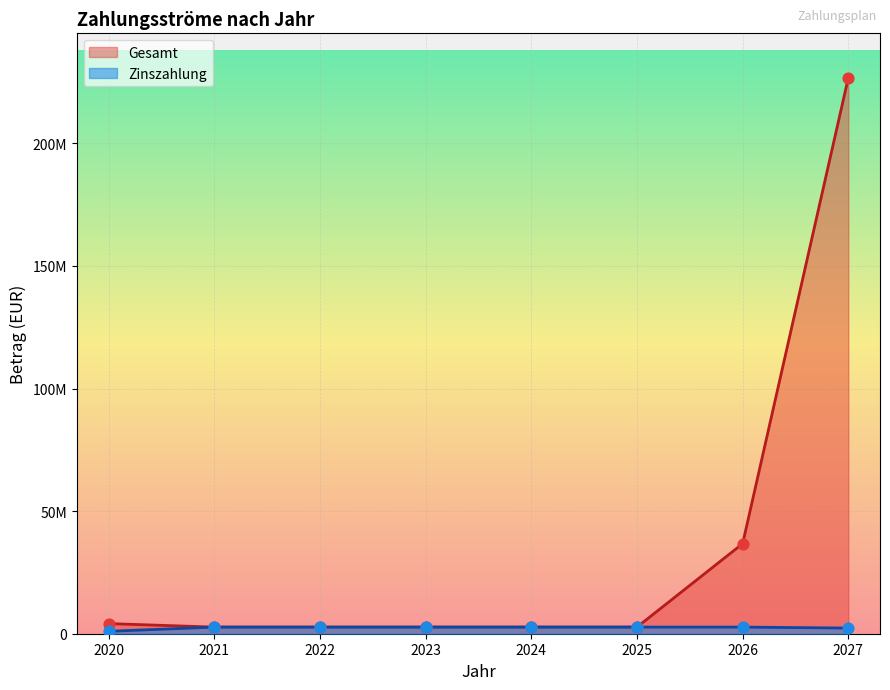

Which series has the largest total across all categories?

Gesamt